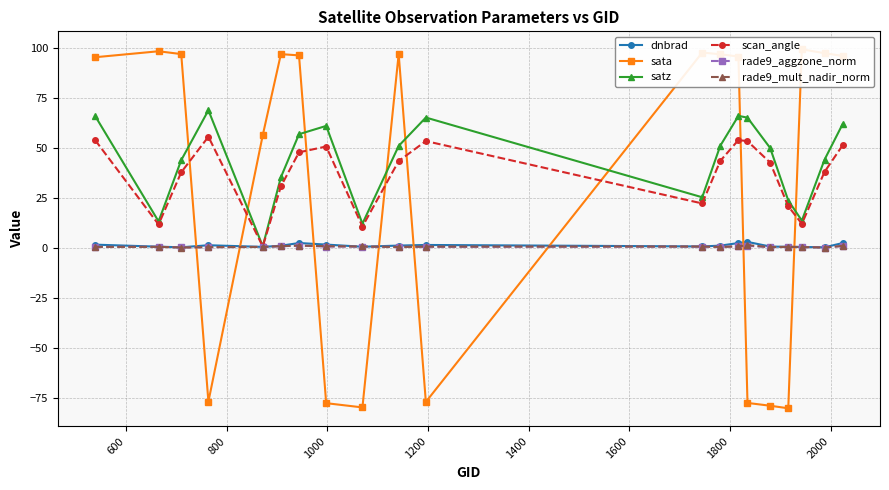

What is the highest value of the satz series?

69.0